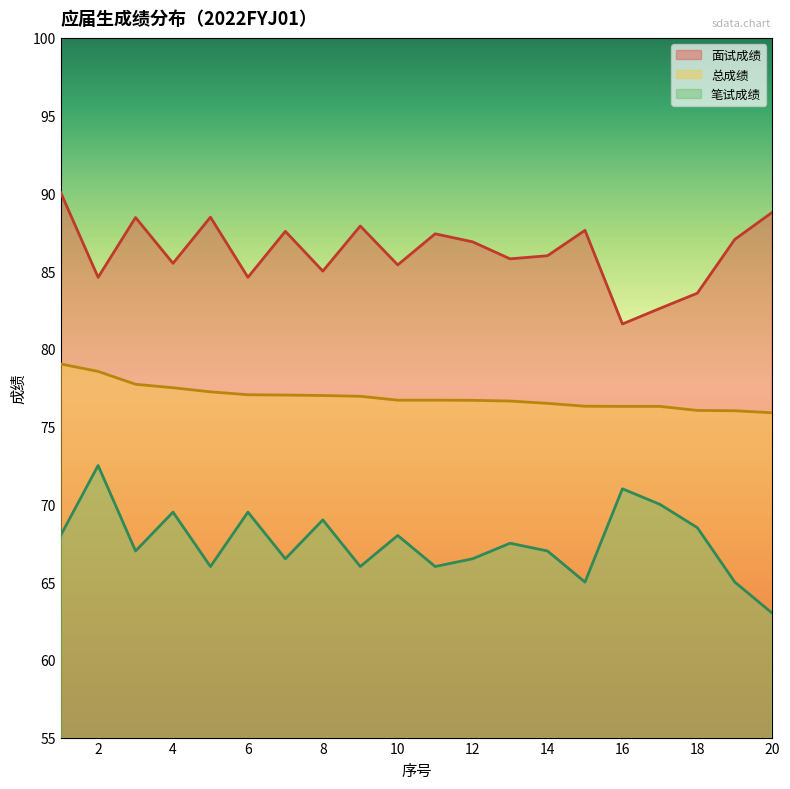

True or false: 笔试成绩 and 总成绩 intersect in this chart.

False